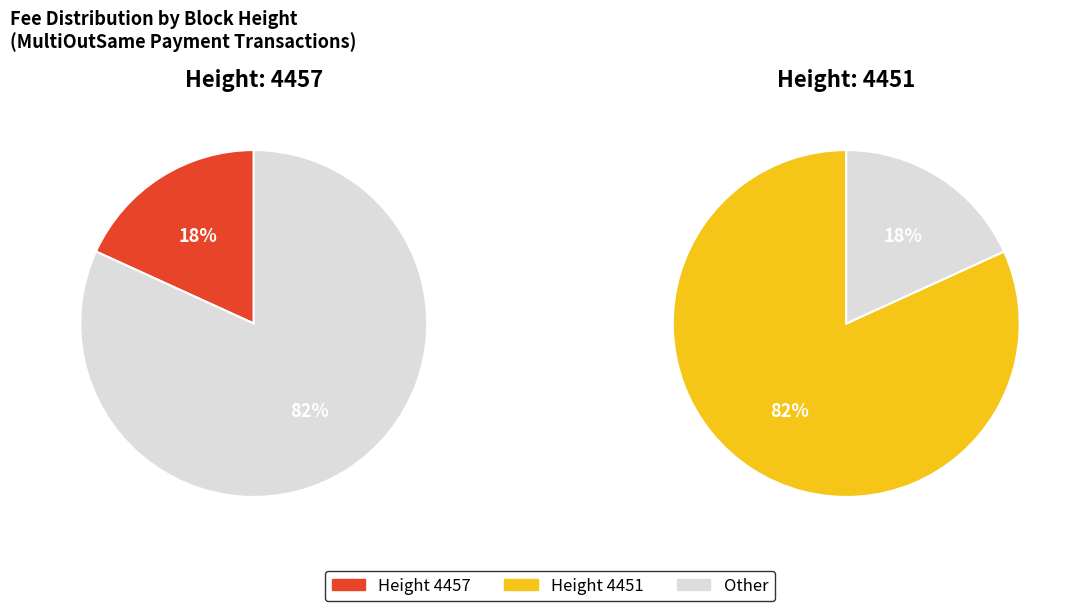

Does 4451 represent more than half of the total?

Yes